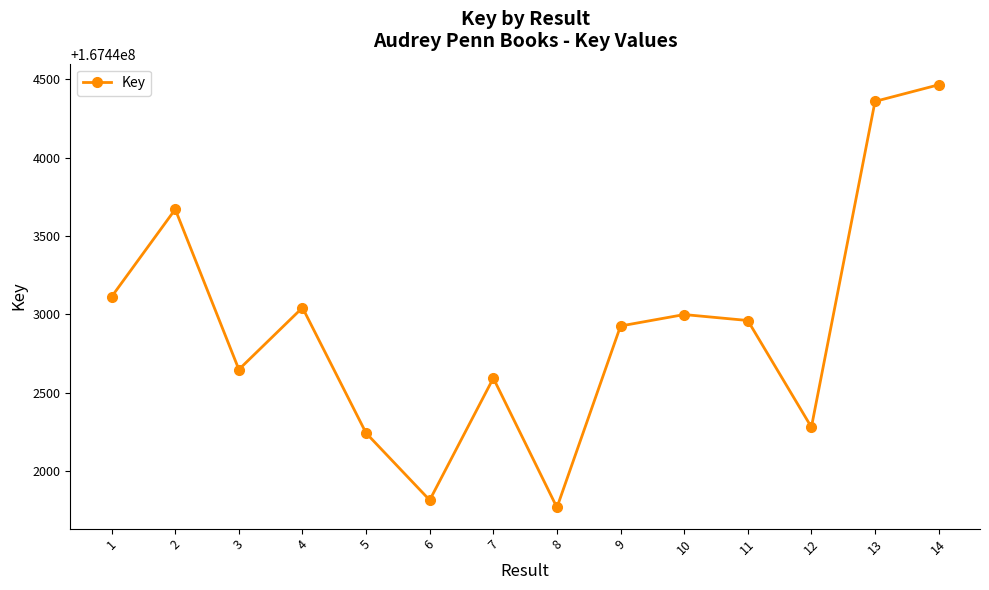

What is the value of the 7th point from the left?

167442592